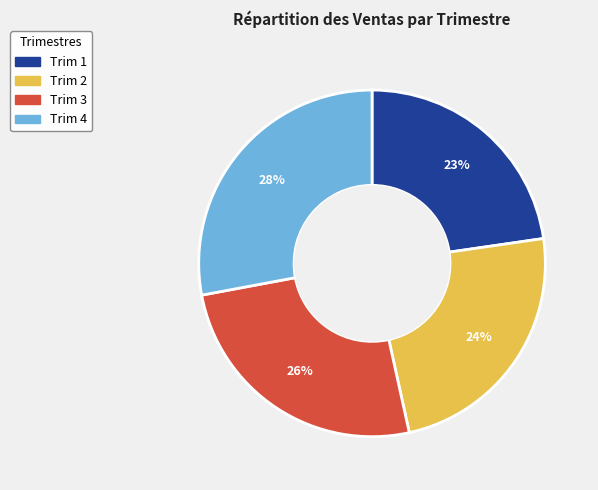

Approximately how many times larger is the value at Trim 1 compared to Trim 4?

0.8